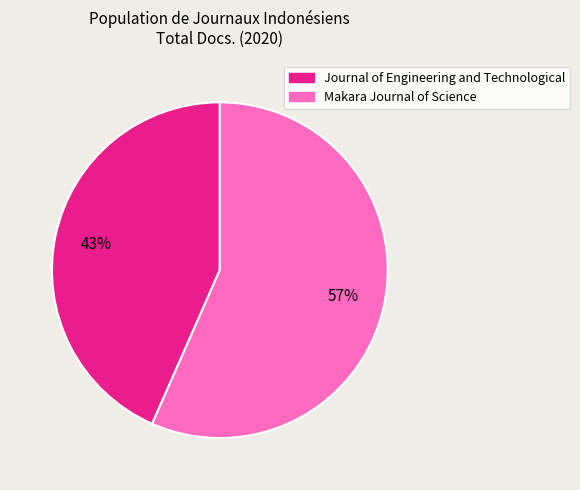

Which slice is the smallest?

Journal of Engineering and Technological